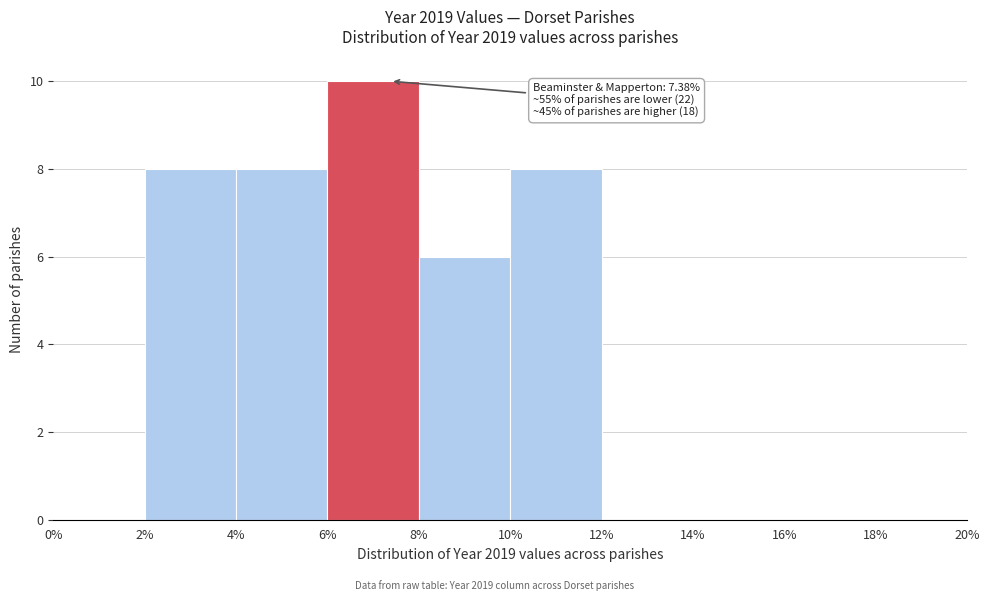

Over which range of the x-axis is the bar tallest?

6% to 8%